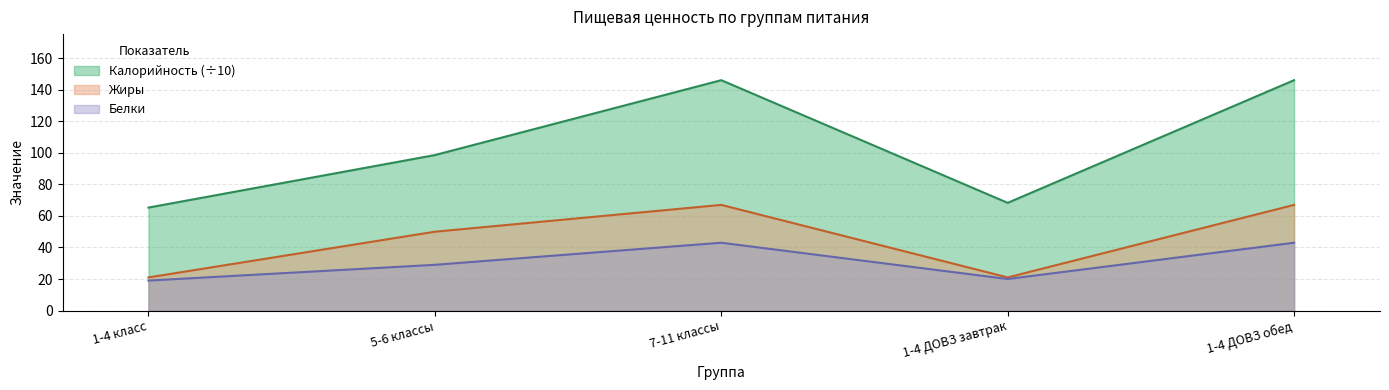

Does the chart have visible grid lines?

Yes